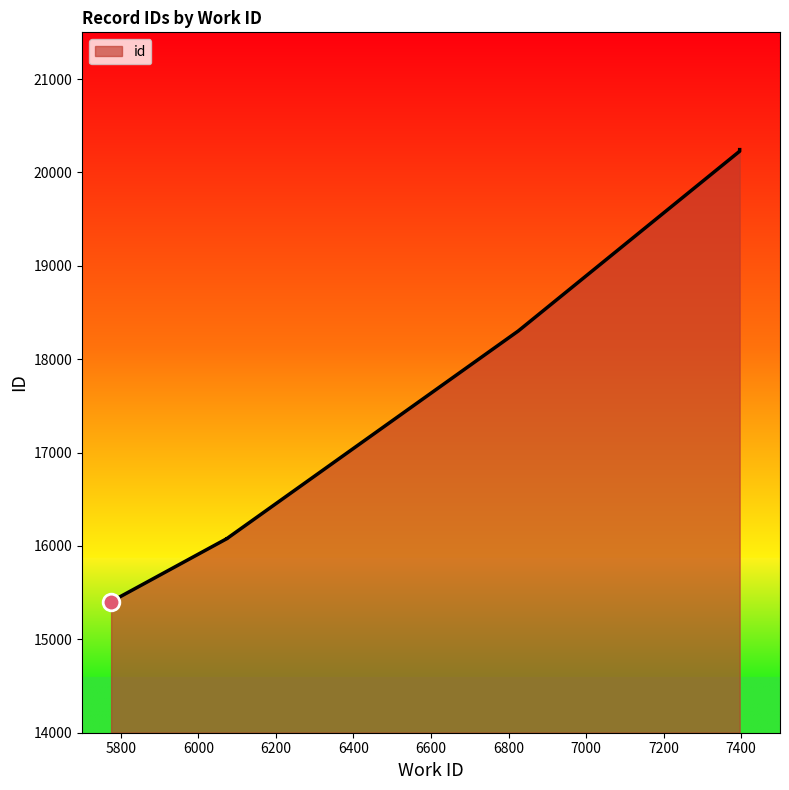

Which category has the lowest value across all series?

5775